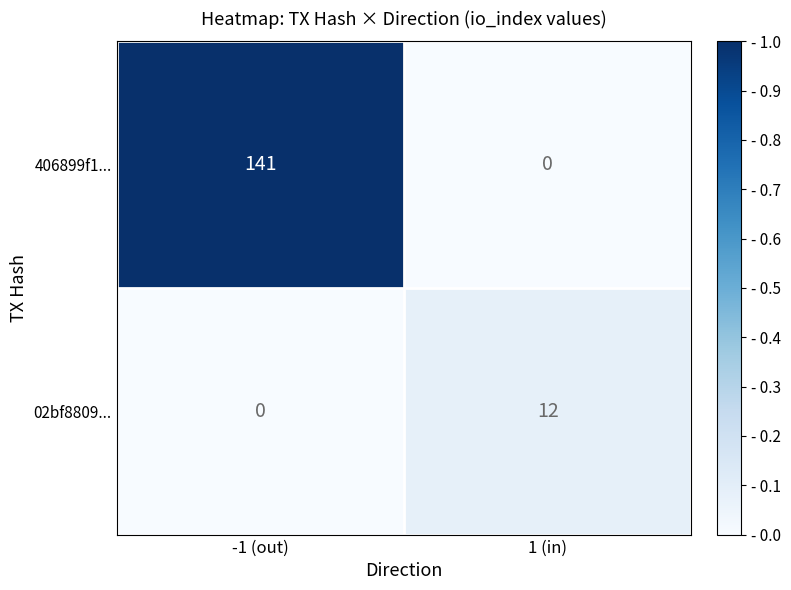

List the series in order of their overall mean, lowest first.

02bf8809..., 406899f1...